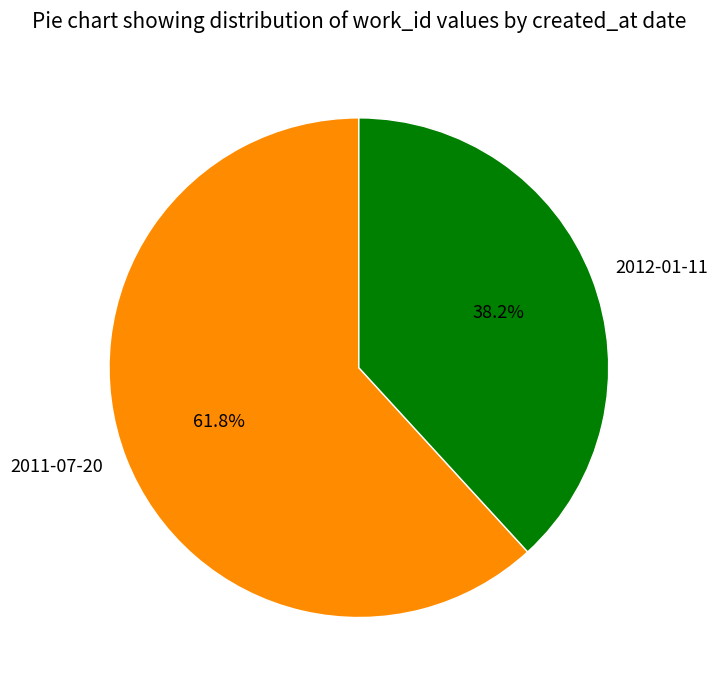

What percentage is the 2011-07-20 slice, to the nearest percent?

62%